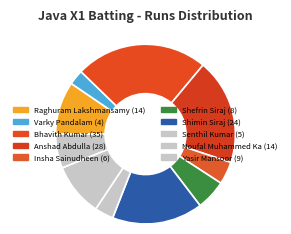

To the nearest percent, what is the difference between the largest and smallest slice percentages?

24%